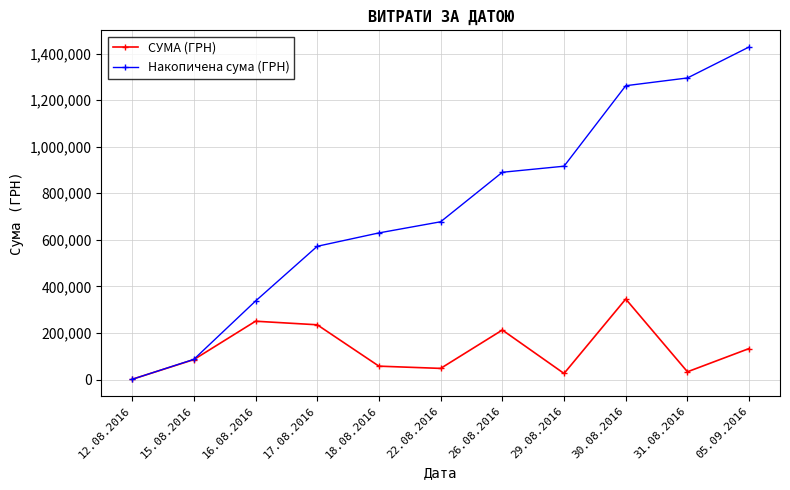

At how many categories does at least one series exceed 297512?

9